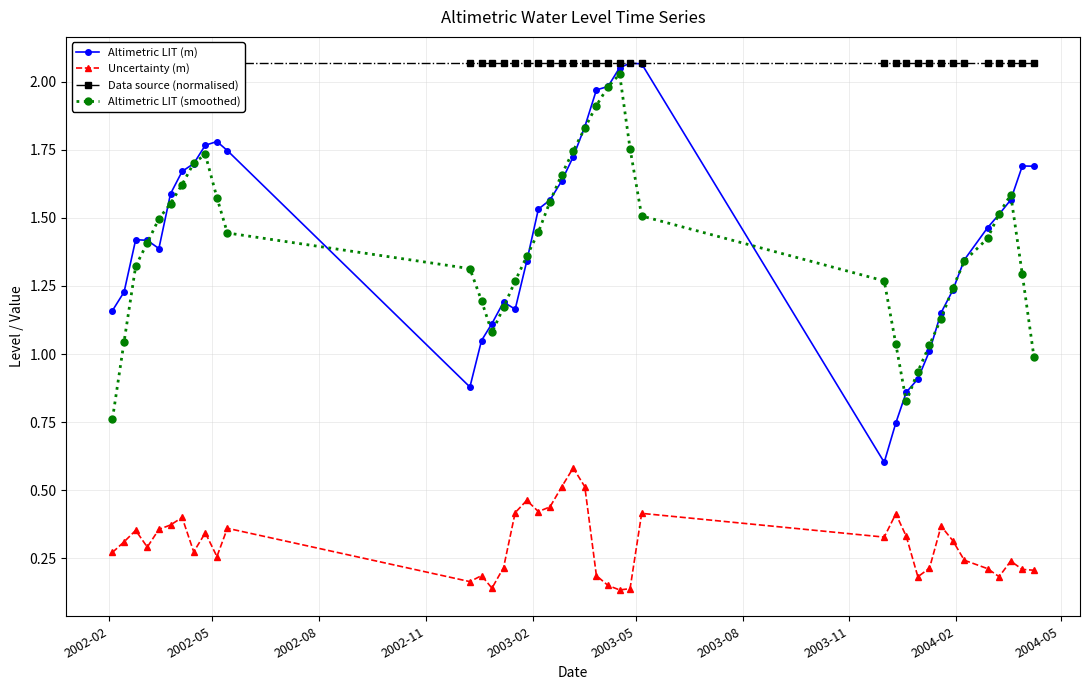

True or false: Uncertainty (m) and Altimetric LIT (smoothed) cross at least once.

False